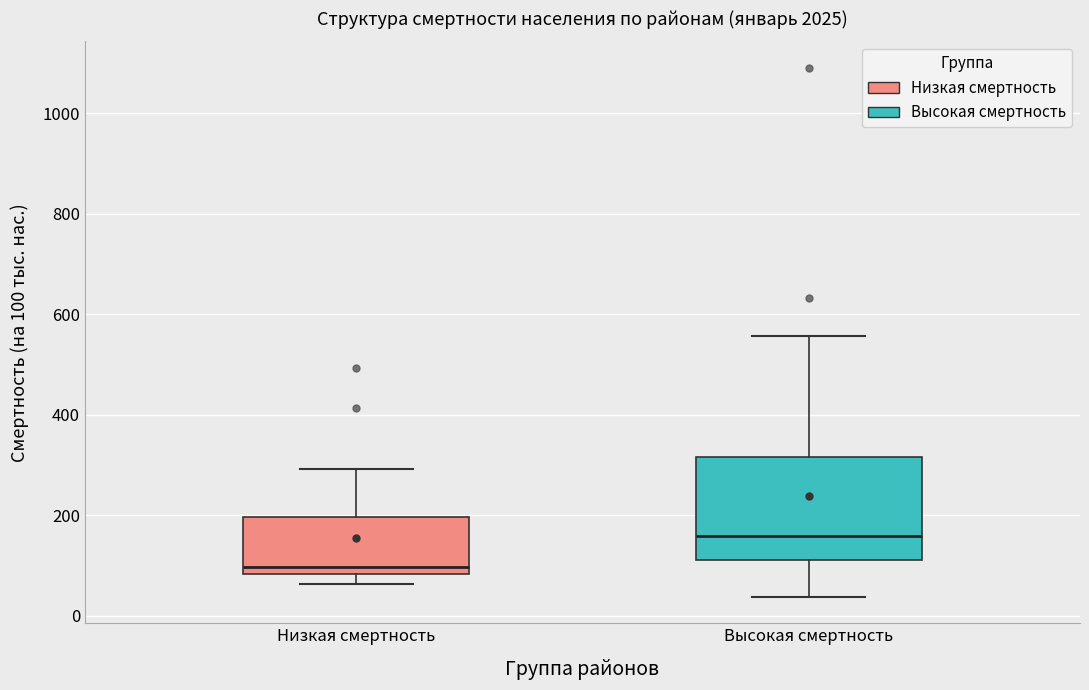

Which box's median line is the highest?

Высокая смертность